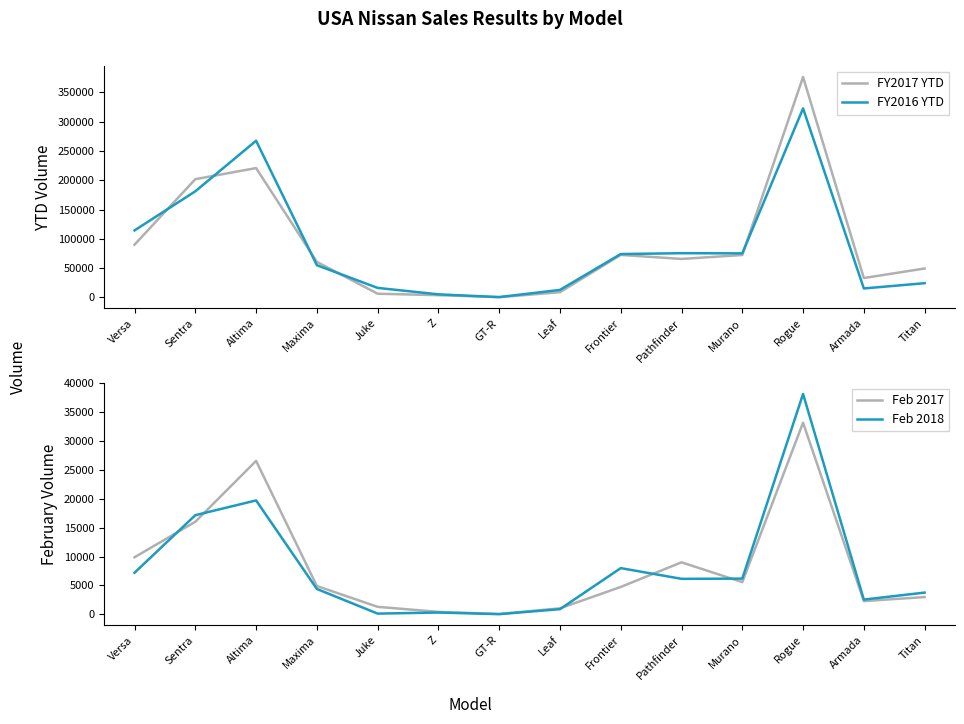

What is the sum of the Feb 2017 values at Rogue and Z?

33573